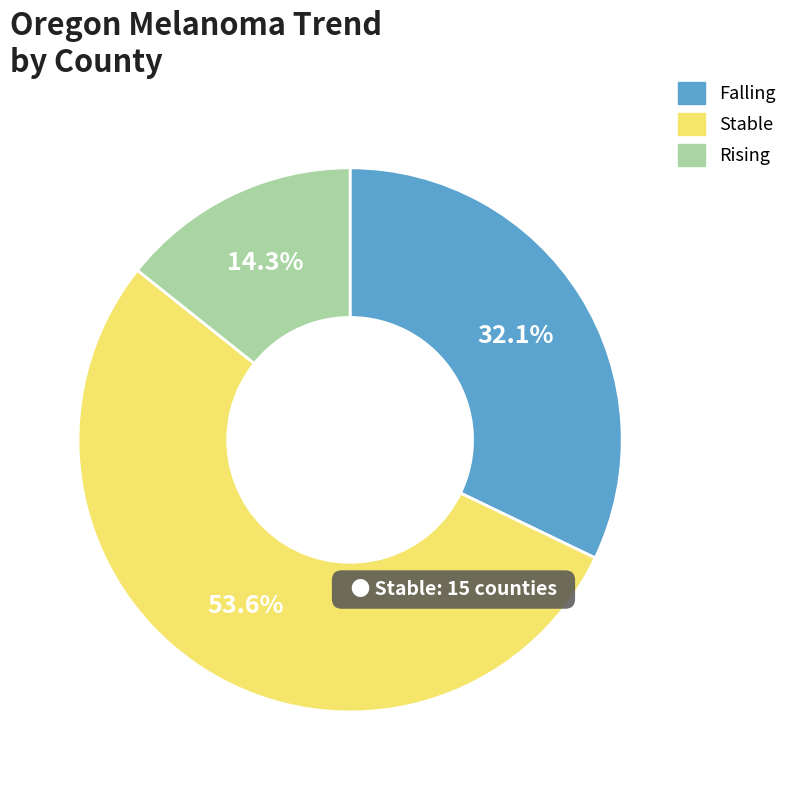

Which slice is the largest?

stable